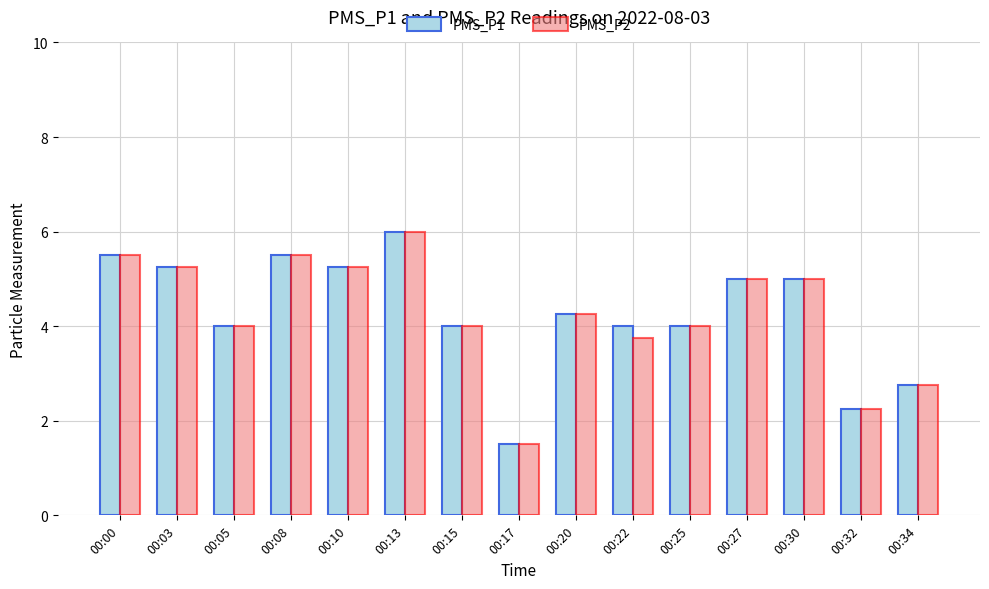

What is the total value across all series at 00:03?

10.5